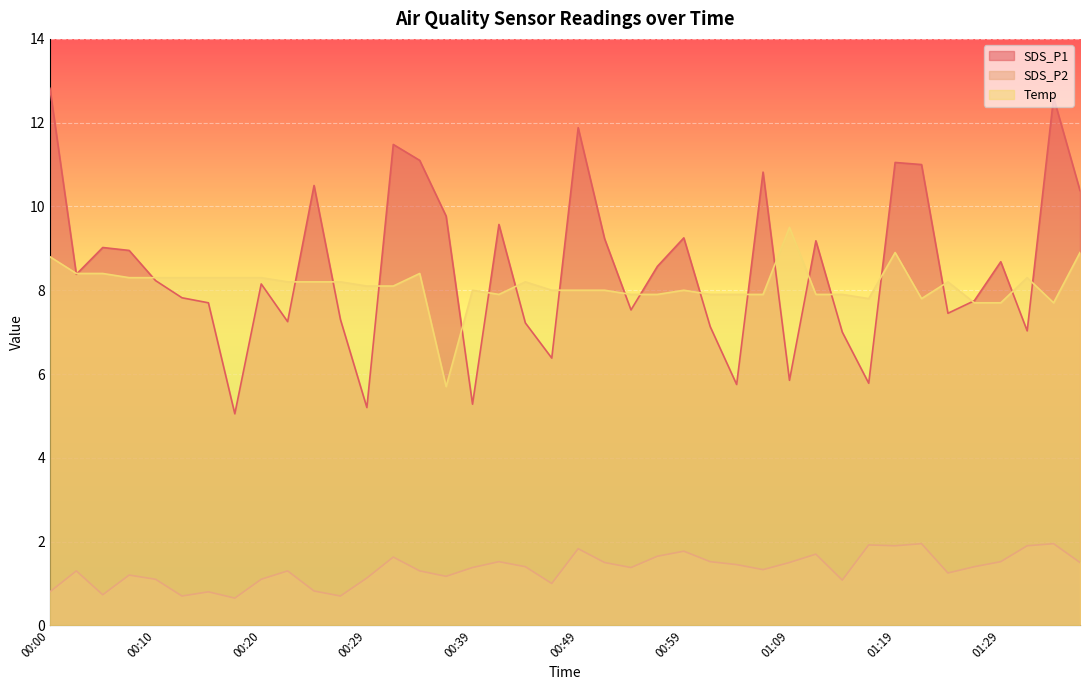

Which series has the largest total across all categories?

SDS_P1